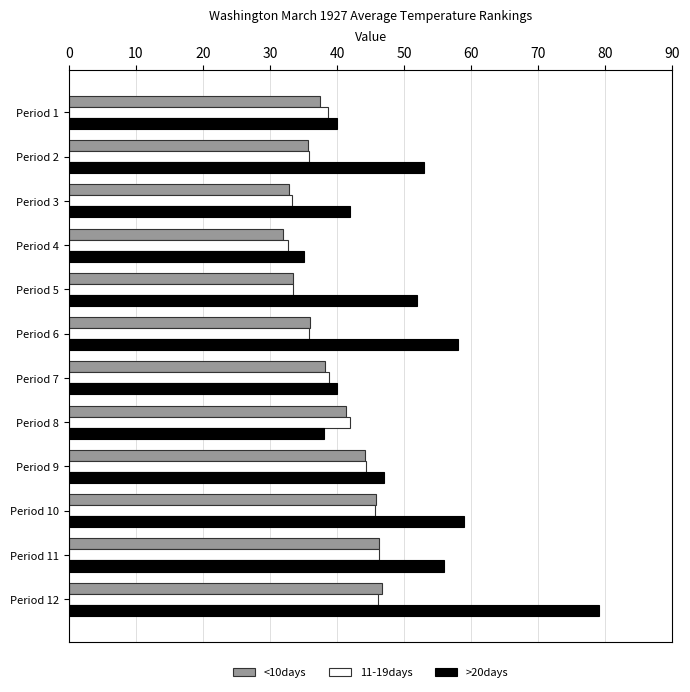

What is the difference between the highest and lowest values at Period 9?

2.9